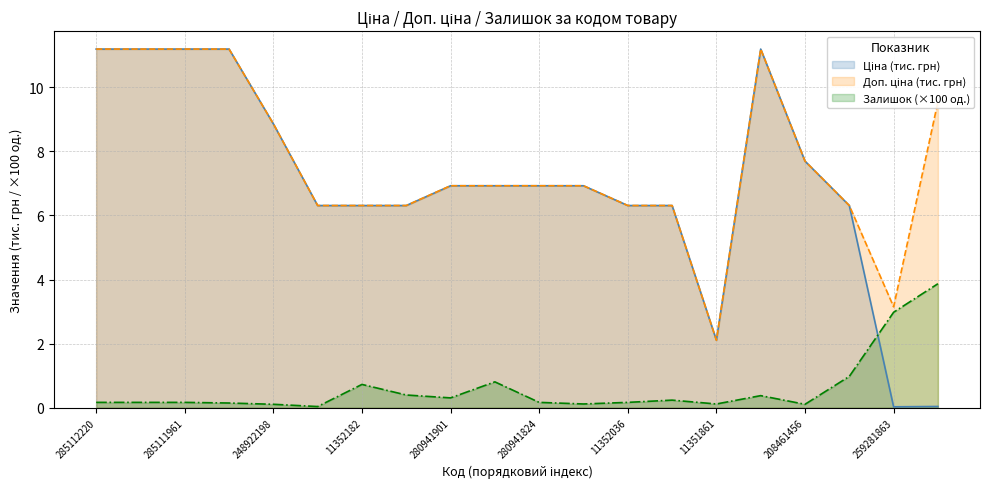

Which has a higher value, 11352184 or 285112220?

285112220